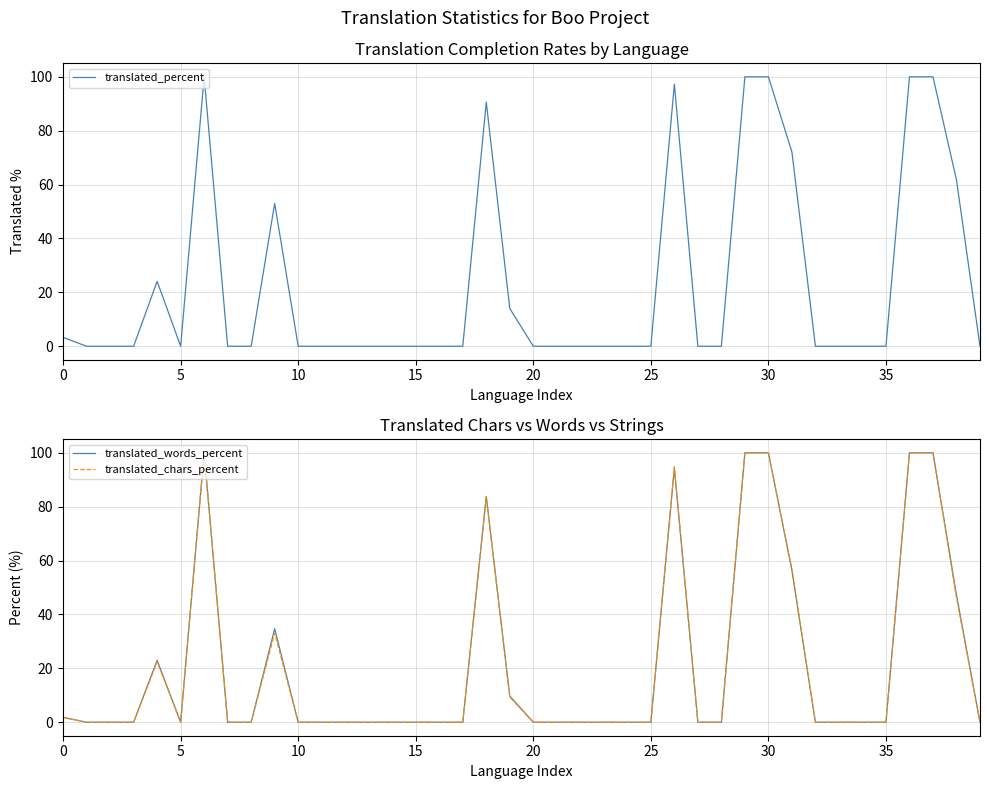

At 14, list the series in order from smallest to largest.

translated_percent, translated_words_percent, translated_chars_percent